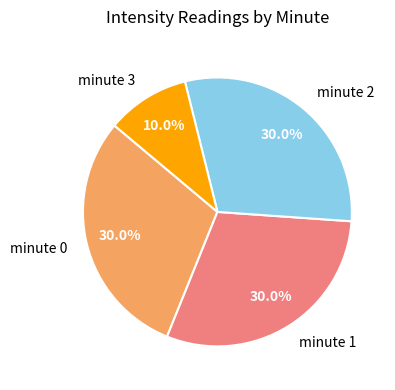

Which slice is the smallest?

minute 3